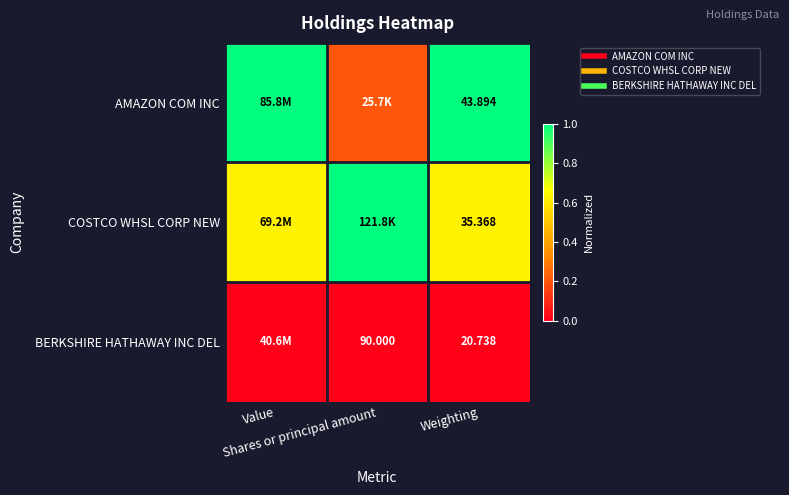

What is the sum of all AMAZON COM INC values?

2.2